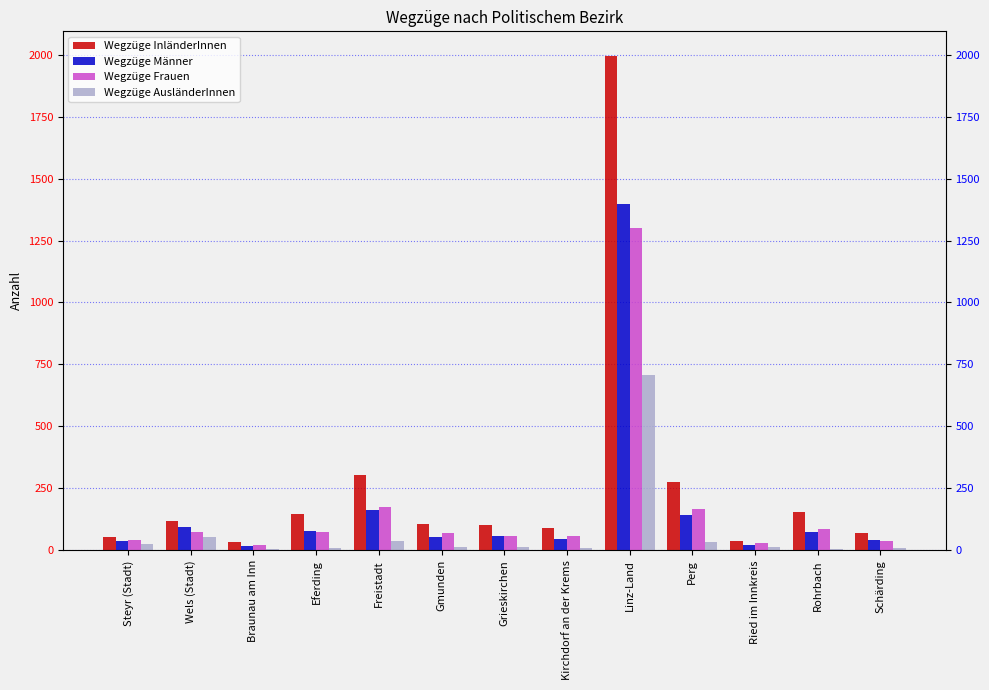

Which series has the largest total across all categories?

Wegzüge InländerInnen